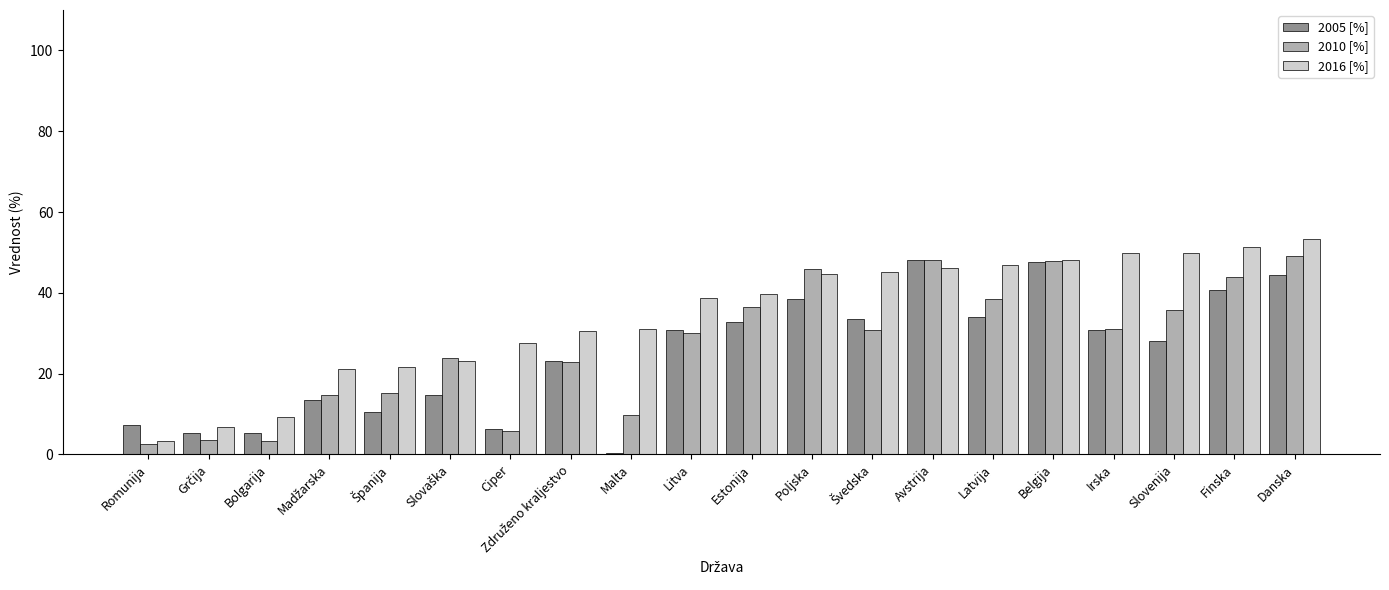

Is the value of 2010 [%] at Ciper greater than the value of 2016 [%] at Estonija?

No